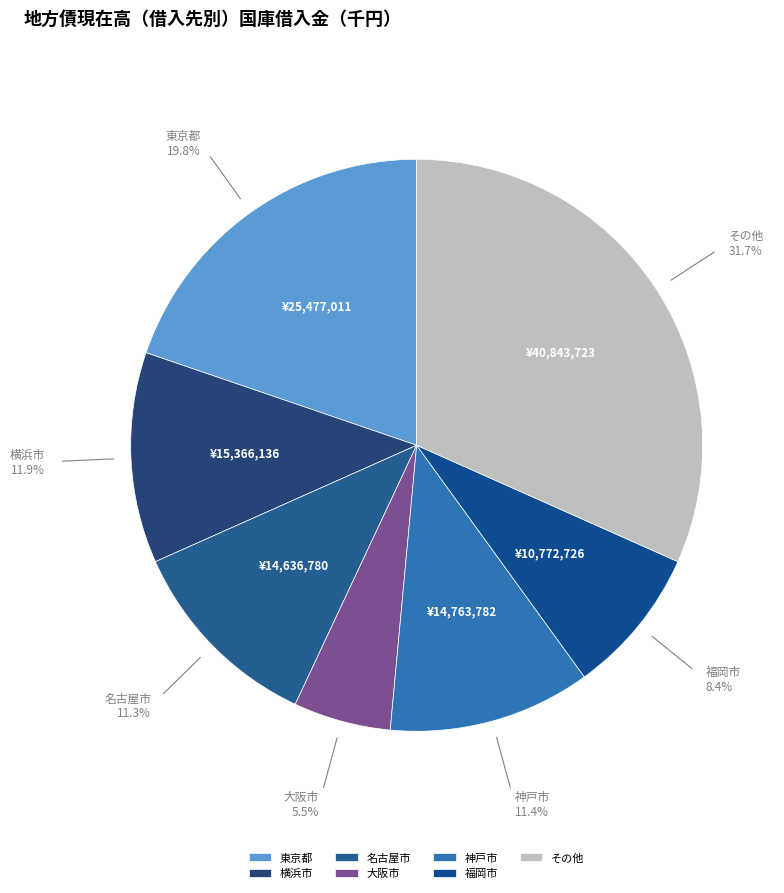

Does any single category account for the majority?

No